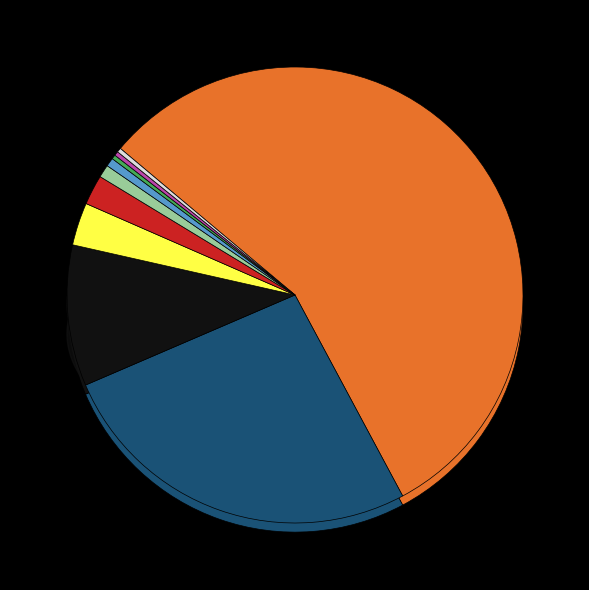

What is the change in value from 4 to 9?

-6